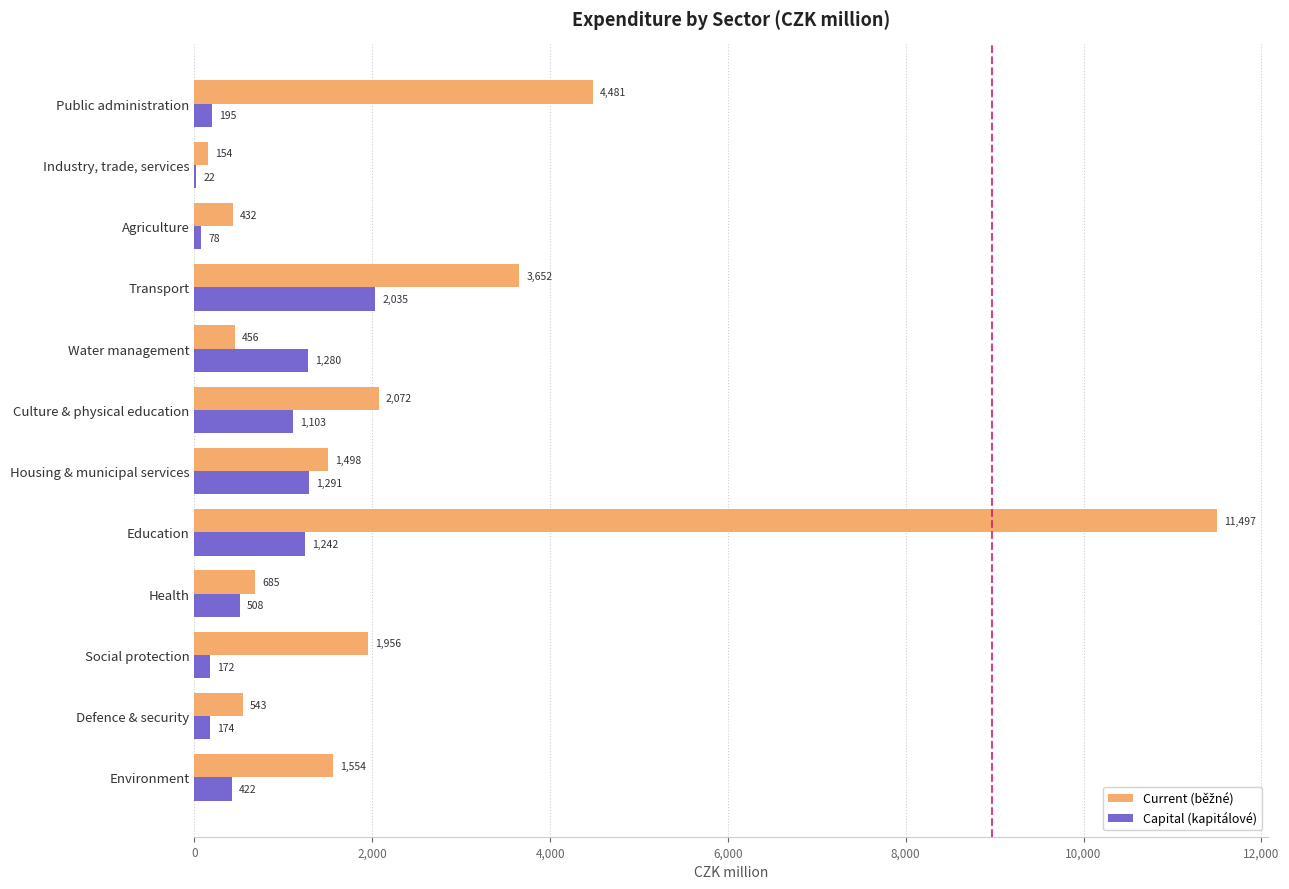

The value of Capital (kapitálové) at Education is 1241.9. True or false?

True